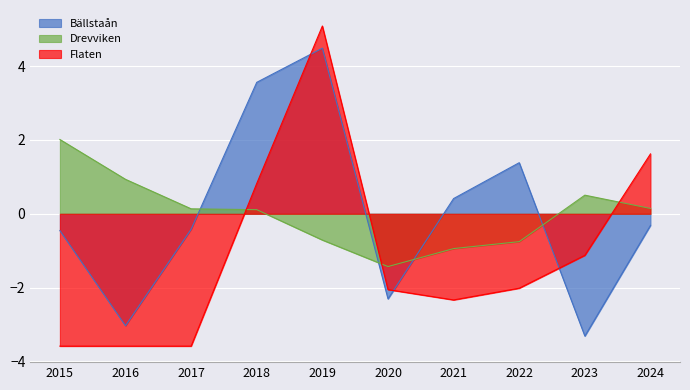

True or false: Drevviken and Bällstaån intersect in this chart.

True